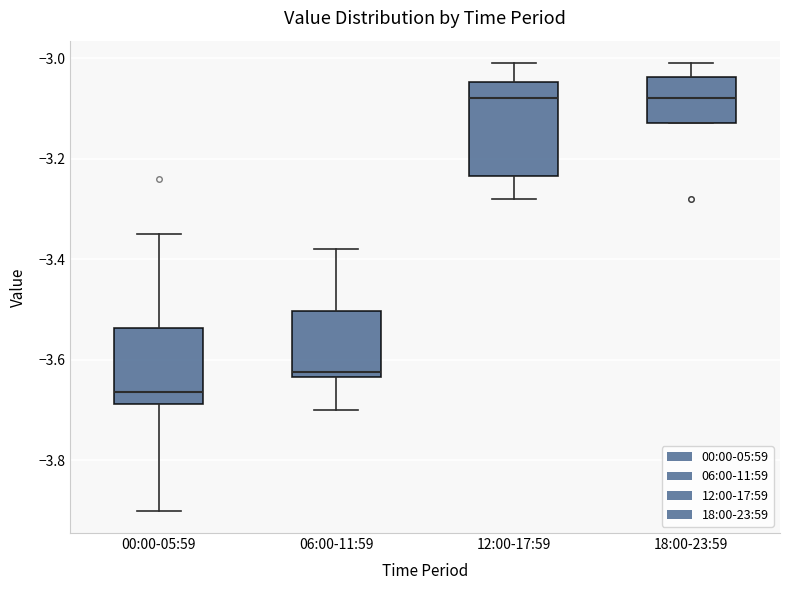

Reading left to right, read every box against the y-axis: the position of its median line, the range the box covers, and the ends of its whiskers. The values are not printed on the chart, so give them approximately, as read against the axis.

00:00-05:59: median -3.66, box -3.68 to -3.54, whiskers -3.90 to -3.34
06:00-11:59: median -3.62, box -3.64 to -3.50, whiskers -3.70 to -3.38
12:00-17:59: median -3.08, box -3.24 to -3.04, whiskers -3.28 to -3.00
18:00-23:59: median -3.08, box -3.12 to -3.04, whiskers -3.12 to -3.00